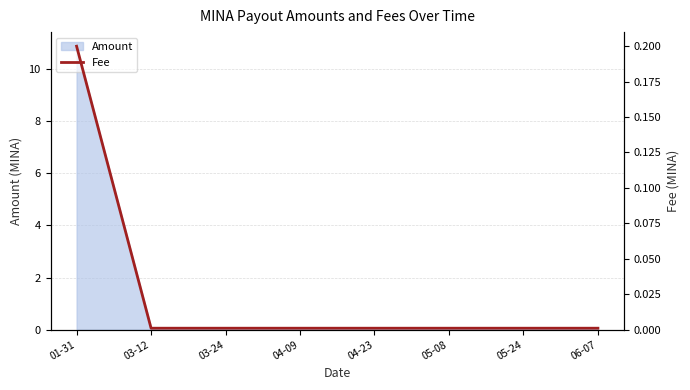

True or false: there are more than 1 points higher than both neighbors.

False